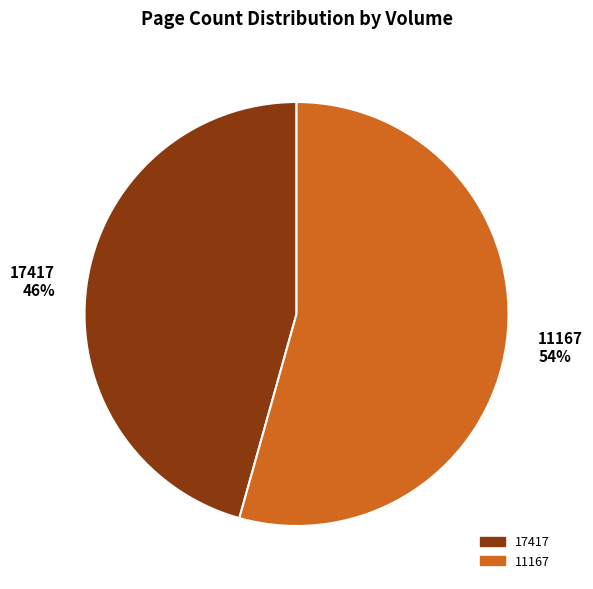

Is the sum of 17417 46% and 11167 54% greater than half?

Yes